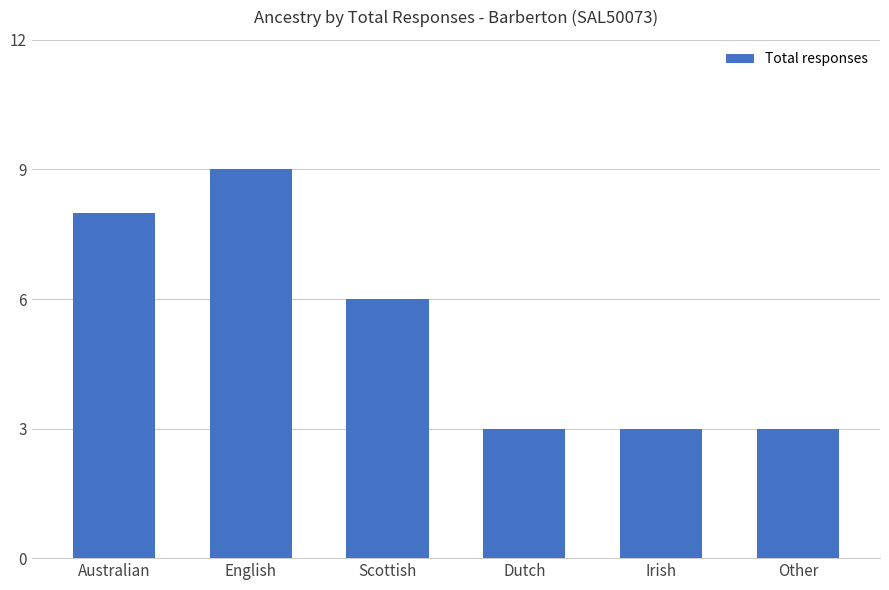

Between Irish and Australian, which is larger?

Australian